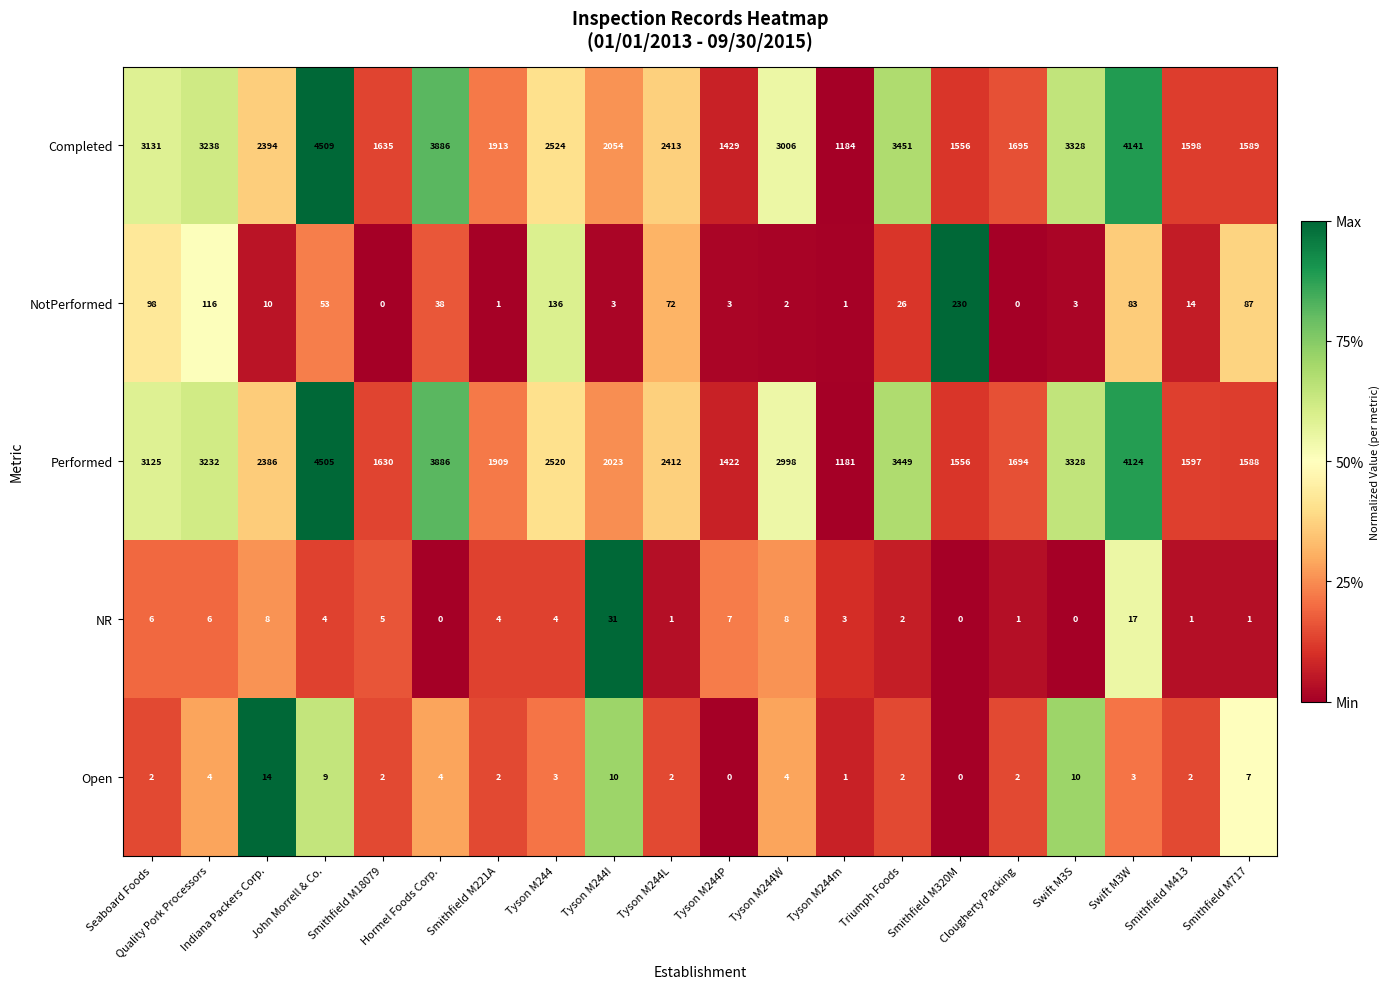

Which series changed the most between Smithfield M221A and Triumph Foods?

Performed